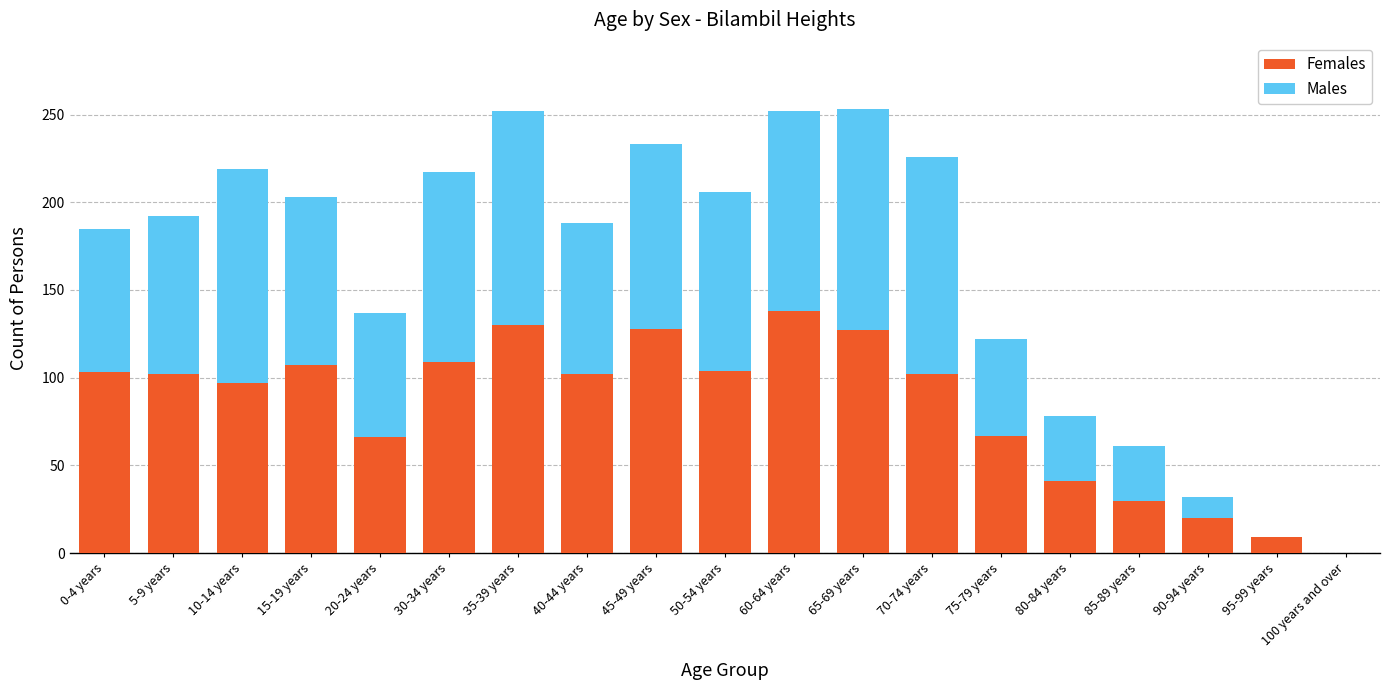

Are the bars horizontal?

No